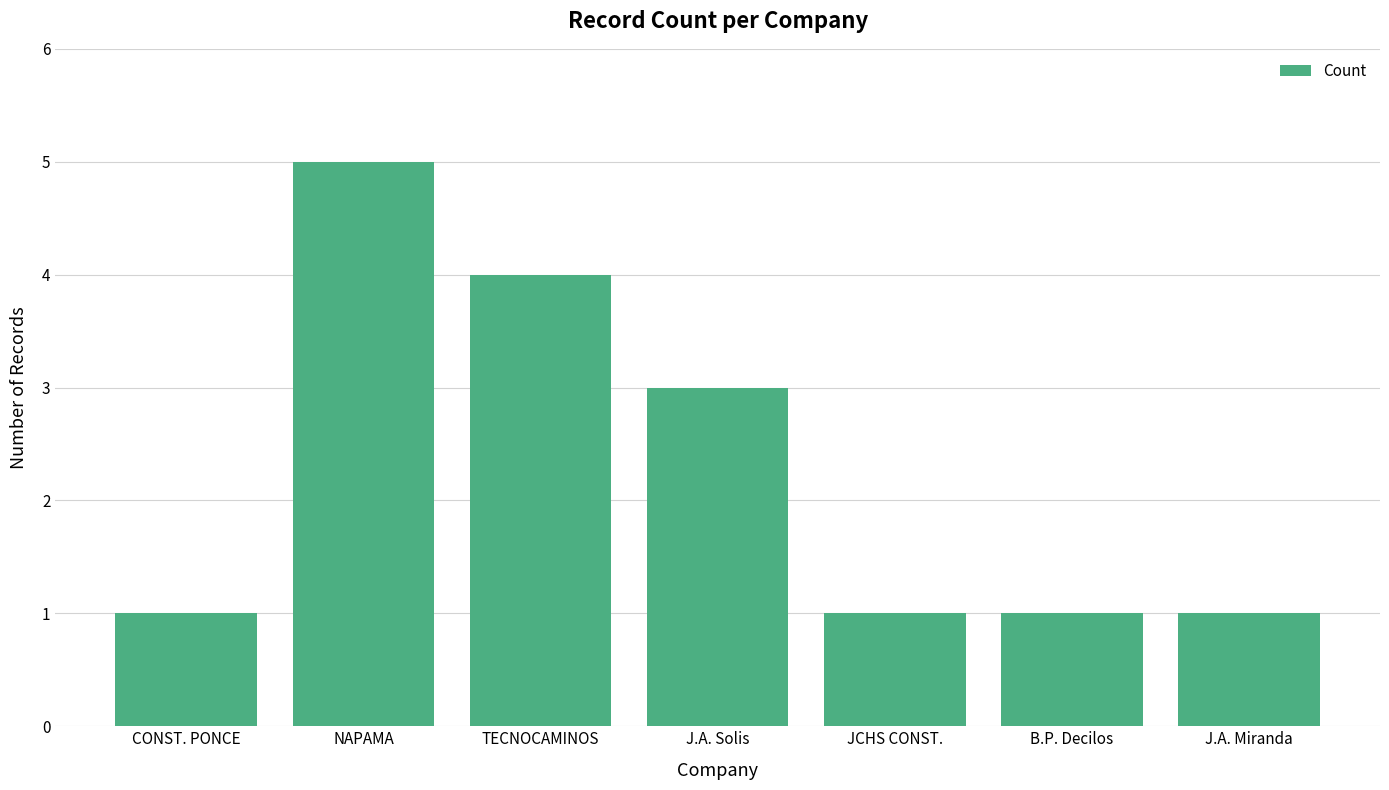

What is the sum of the values at NAPAMA and J.A. Miranda?

6